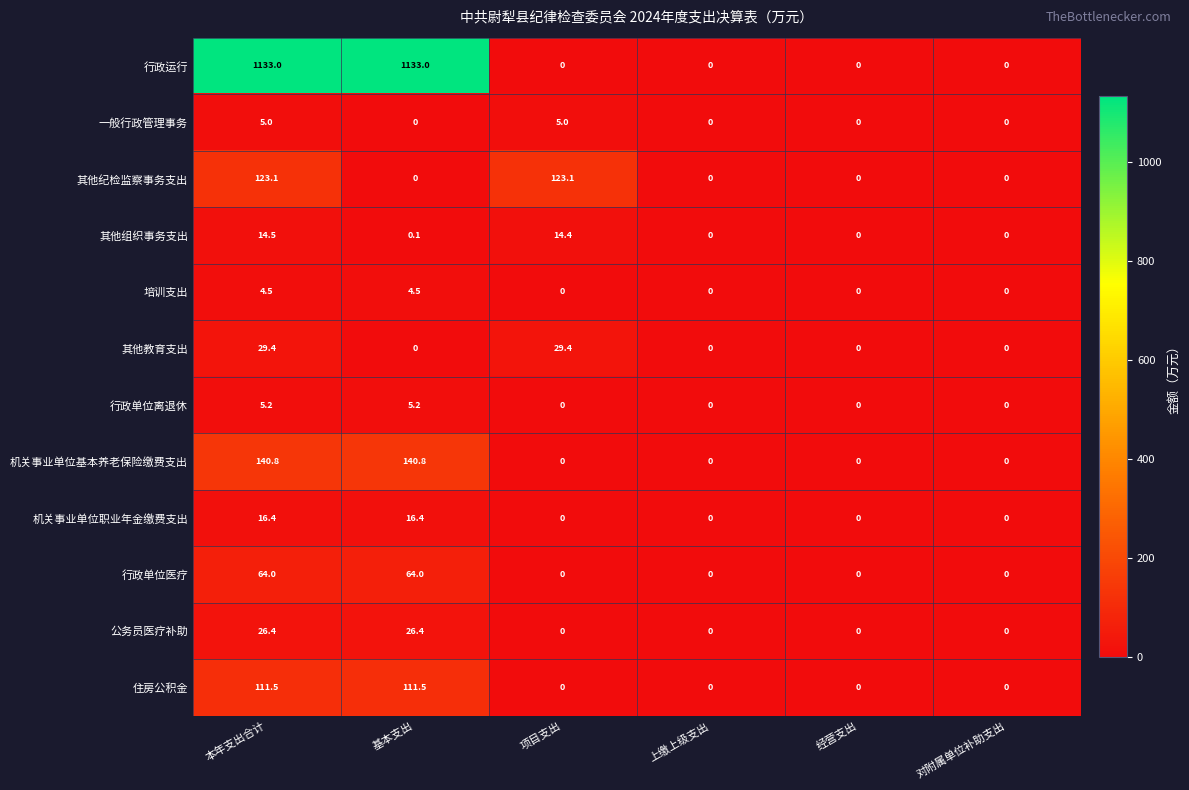

What is the sum of all 培训支出 values?

9.0